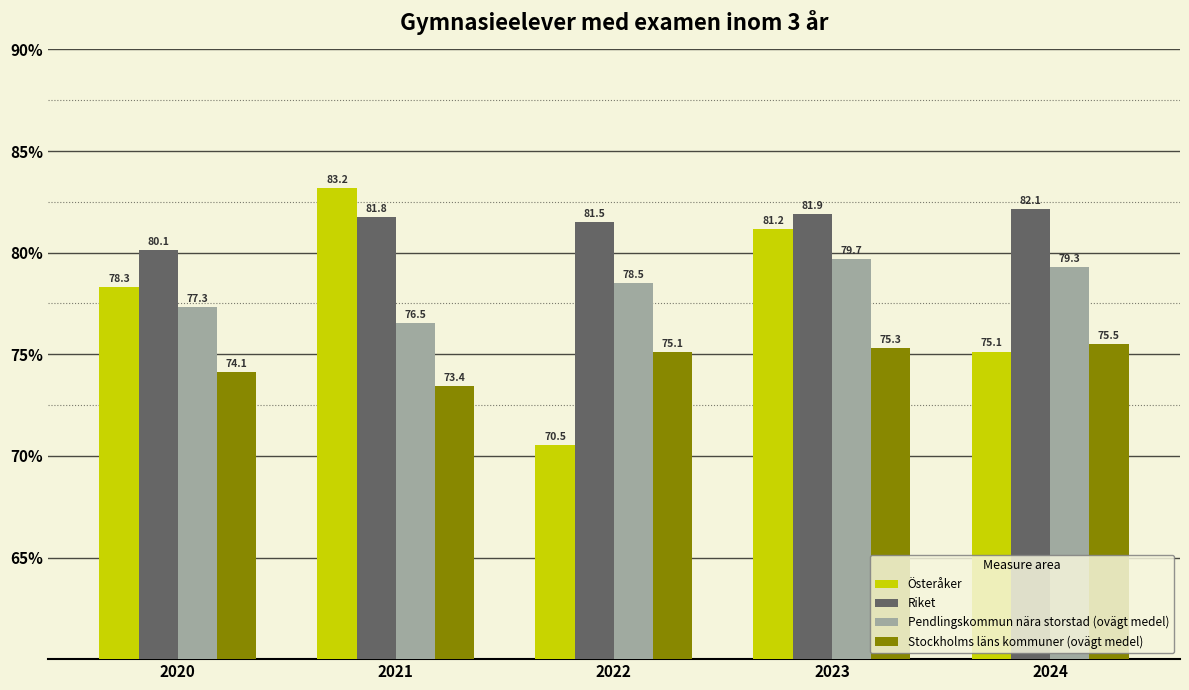

What is the smallest value displayed?

70.5